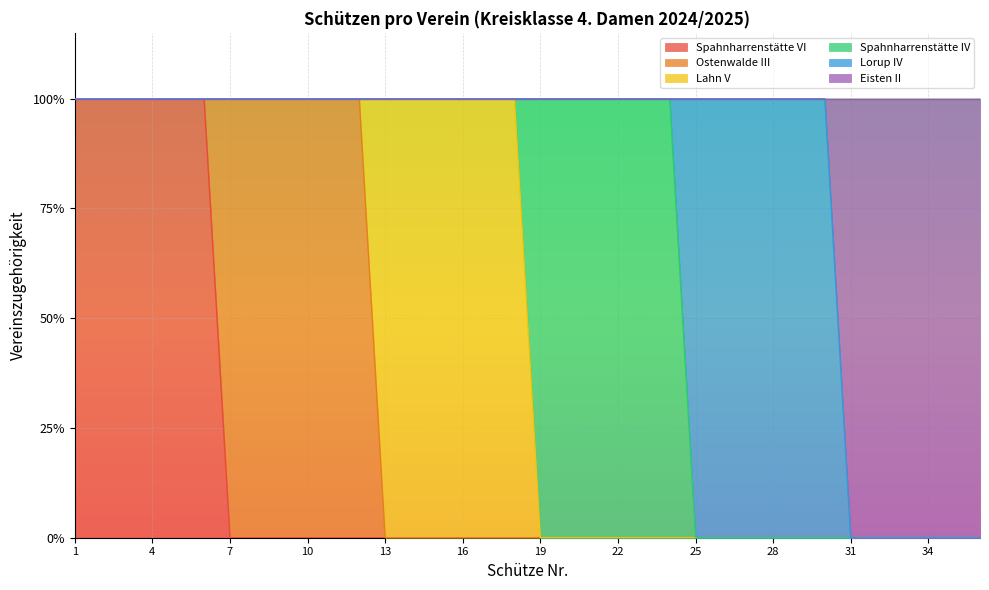

At 4, list the series in order from smallest to largest.

Ostenwalde III, Lahn V, Spahnharrenstätte IV, Lorup IV, Eisten II, Spahnharrenstätte VI